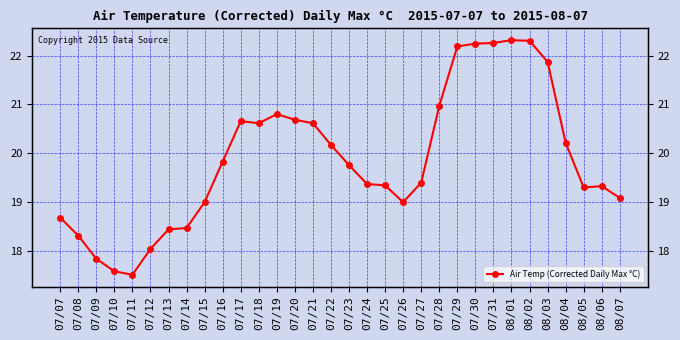

At which label is the value closest to 19?

07/15